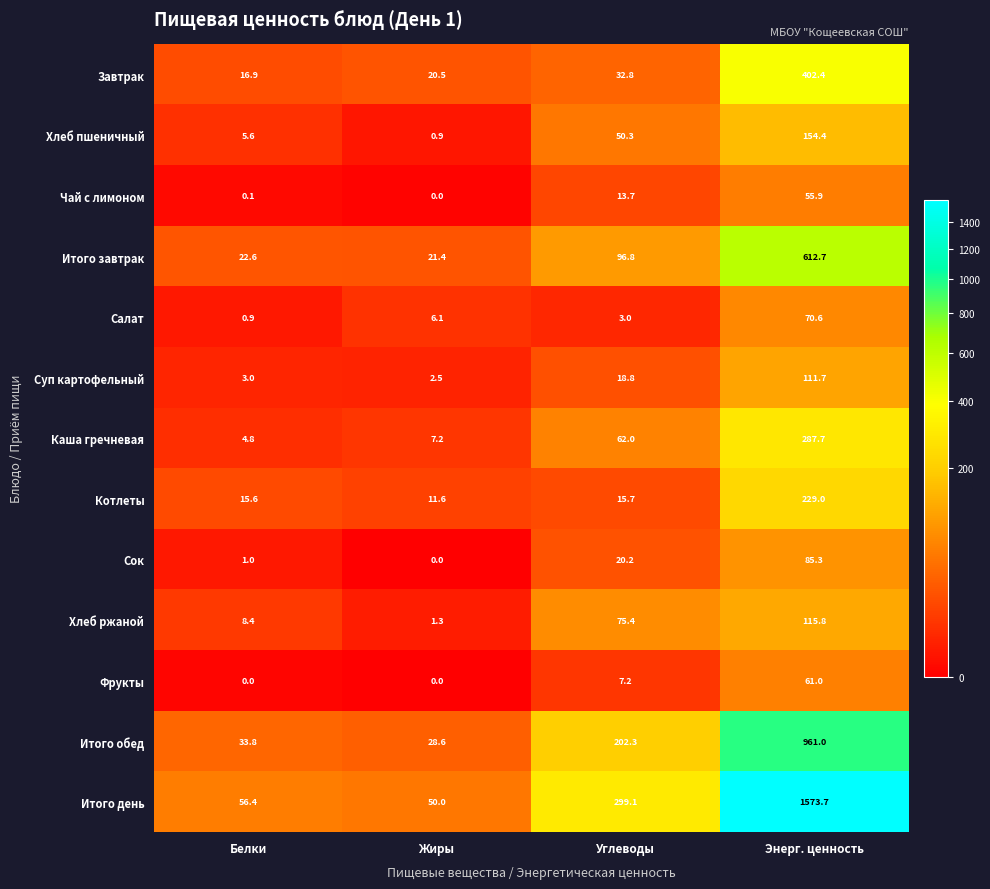

How many series are shown in this chart?

13